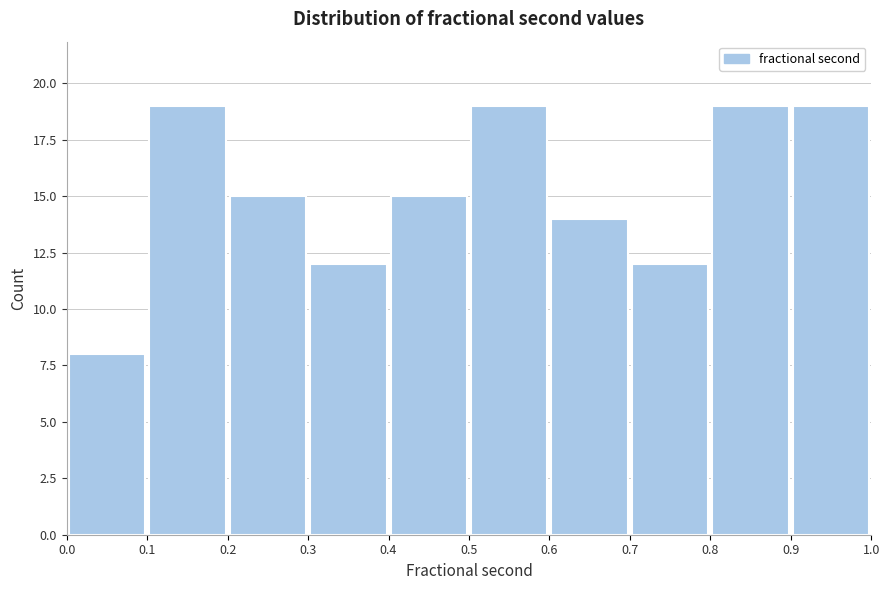

What is the height of the bar covering 0.3 to 0.4 on the x-axis? The values are not printed on the chart, so give them approximately, as read against the axis.

12